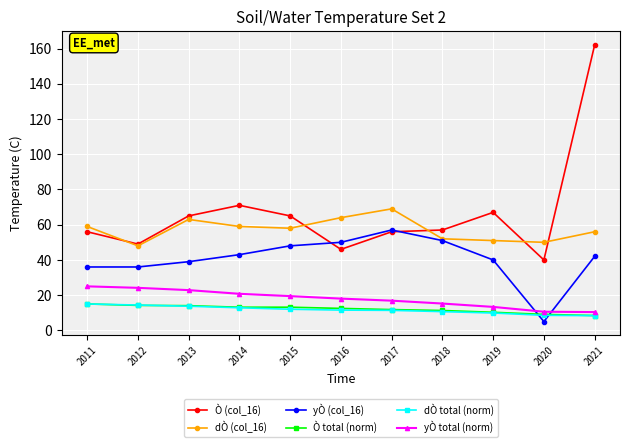

At how many categories does at least one series exceed 105?

1